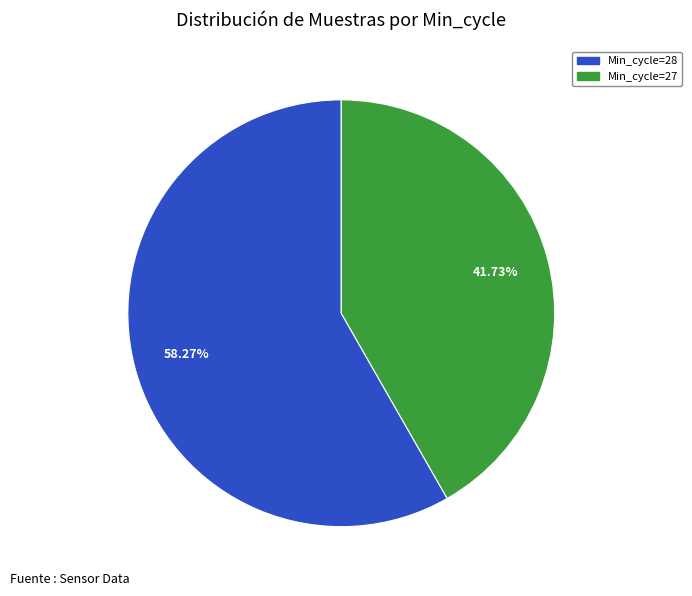

Is there any slice that represents more than half of the pie?

Yes